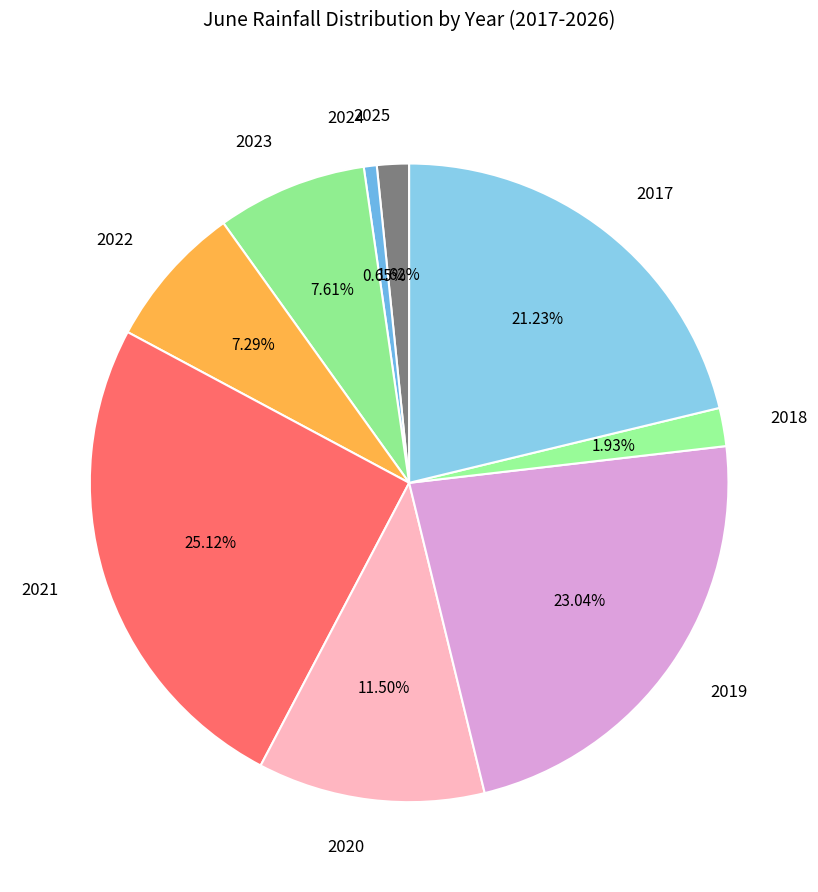

Count the number of slices in the pie.

9